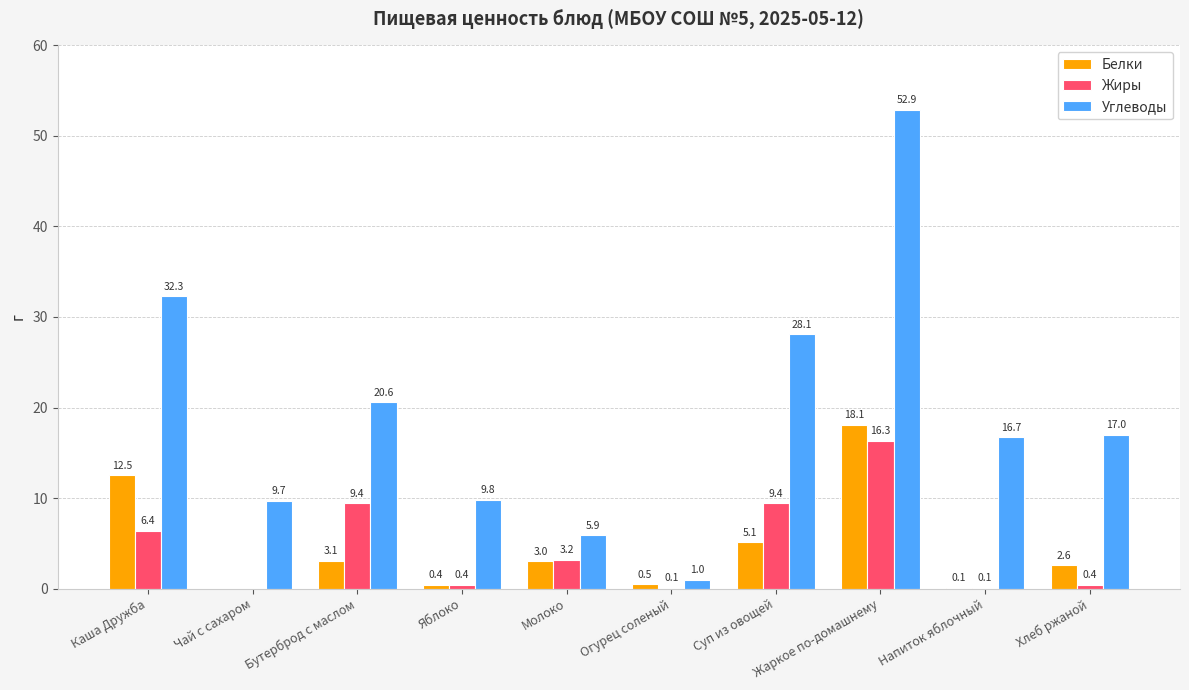

What is the total value across all series at Каша Дружба?

51.2